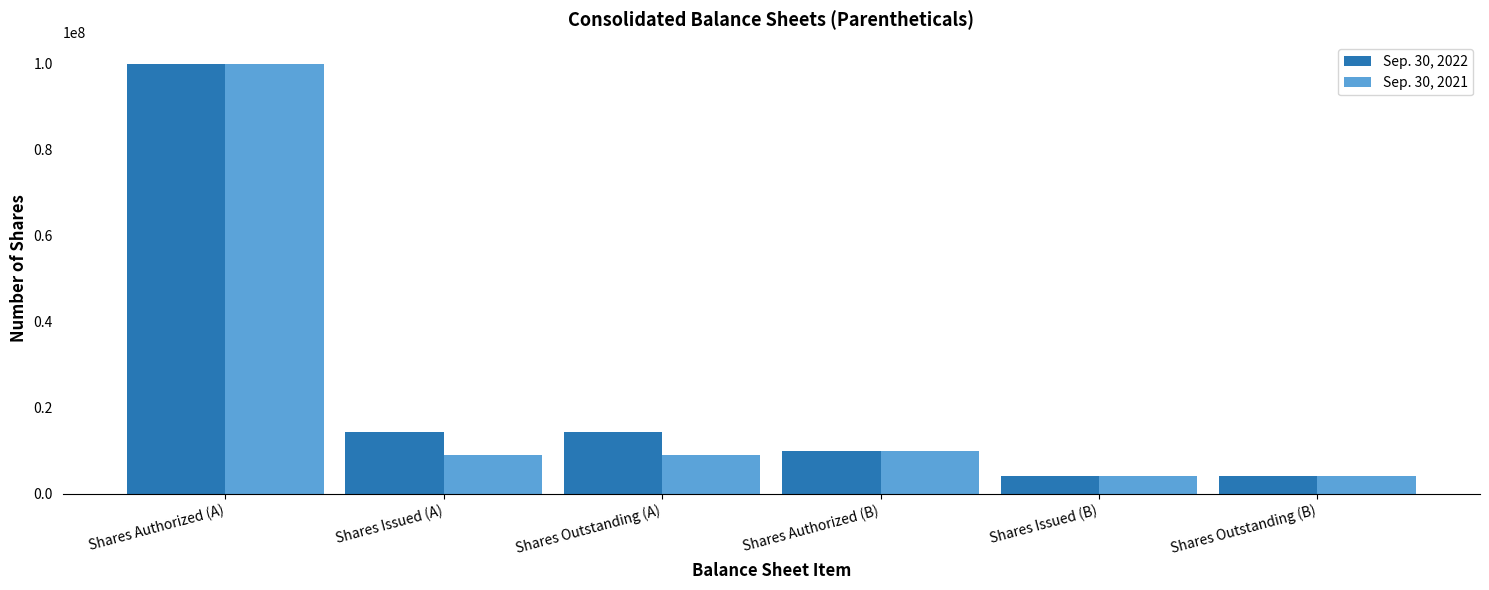

List the series in order of their overall mean, lowest first.

Sep. 30, 2021, Sep. 30, 2022